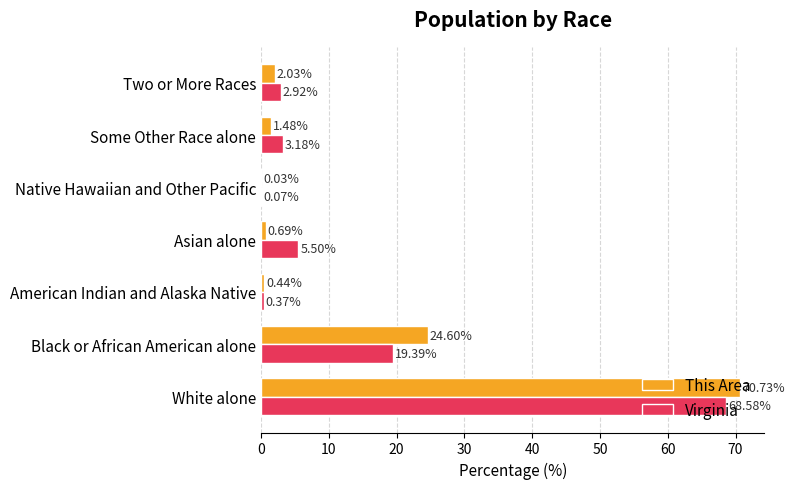

Where is This Area nearest to the value 35?

Black or African American alone